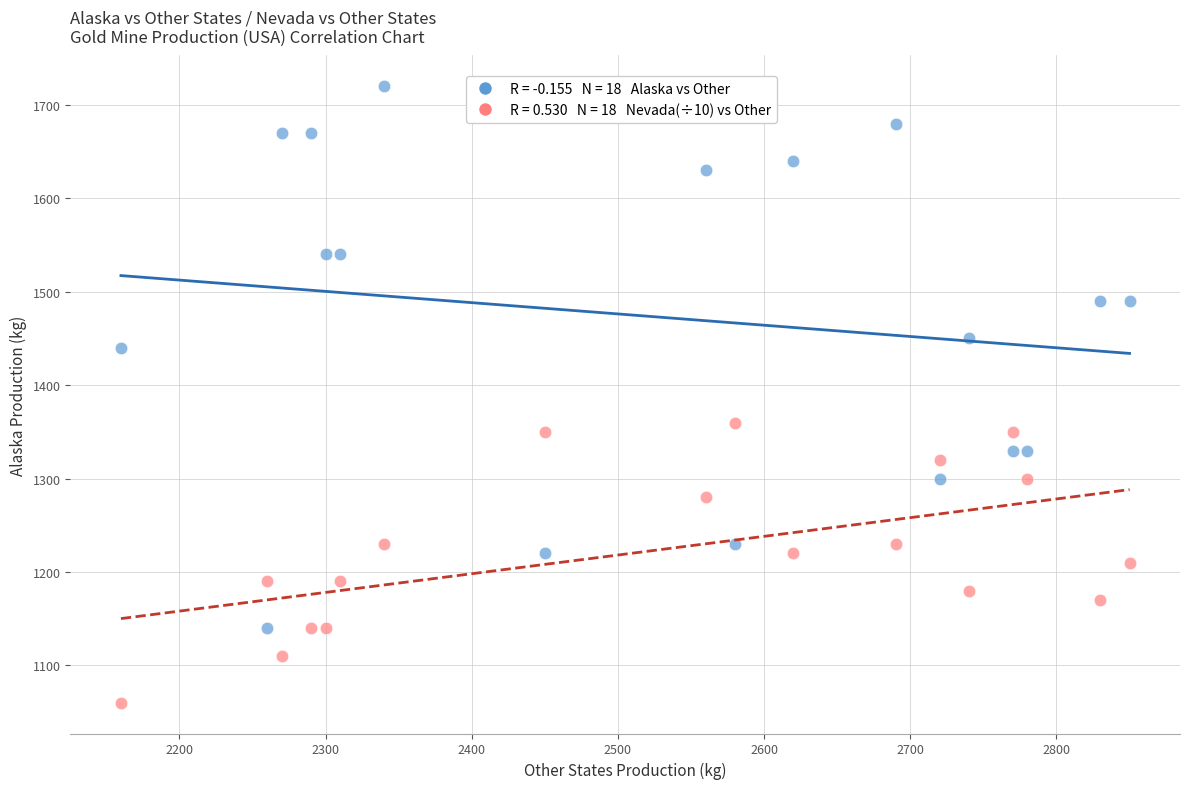

Across all series, what Y value is closest to 1390?

1360